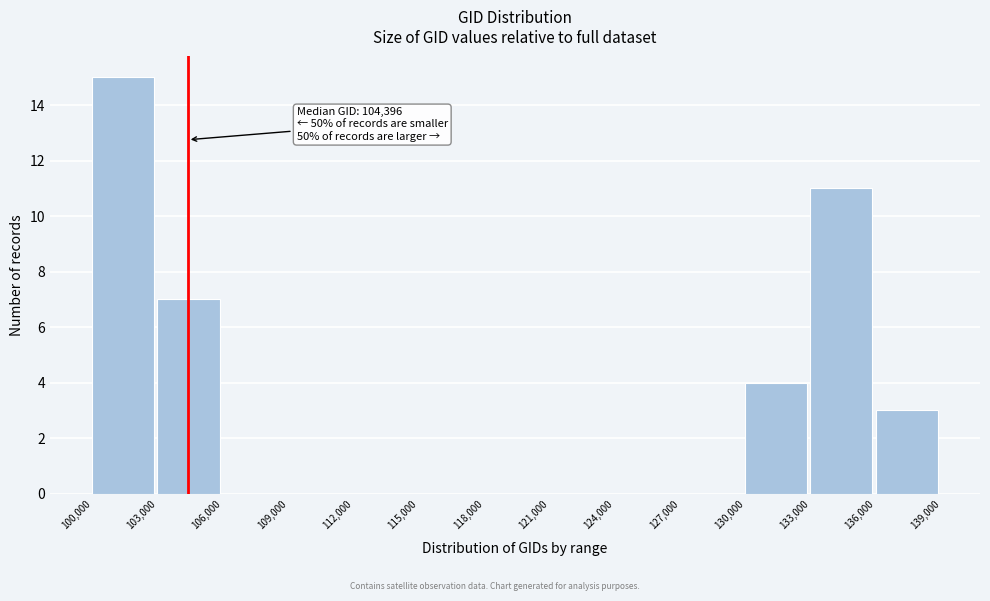

Over which range of the x-axis is the bar tallest?

100,000 to 103,000